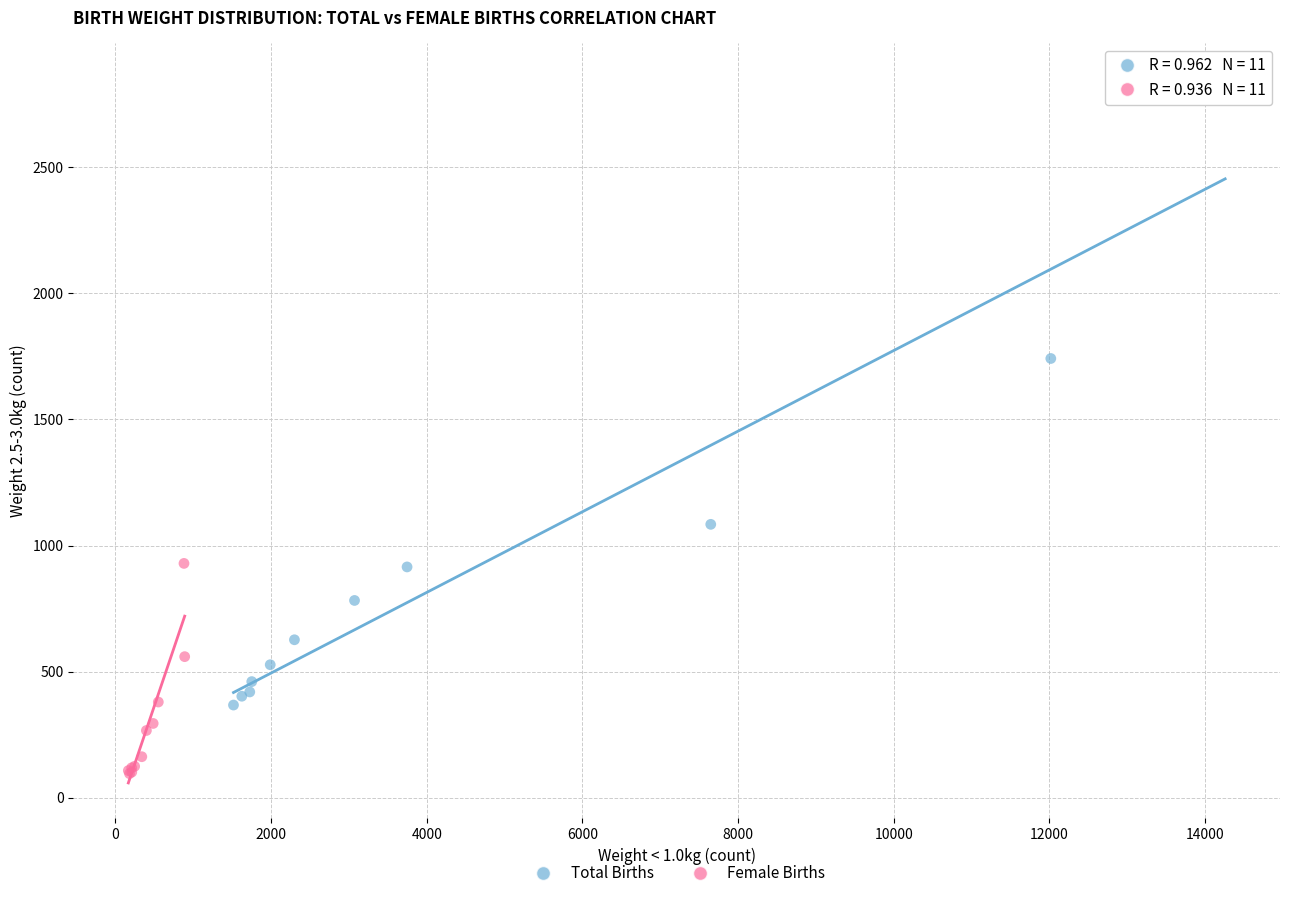

Which series reaches the maximum Y coordinate?

Total Births